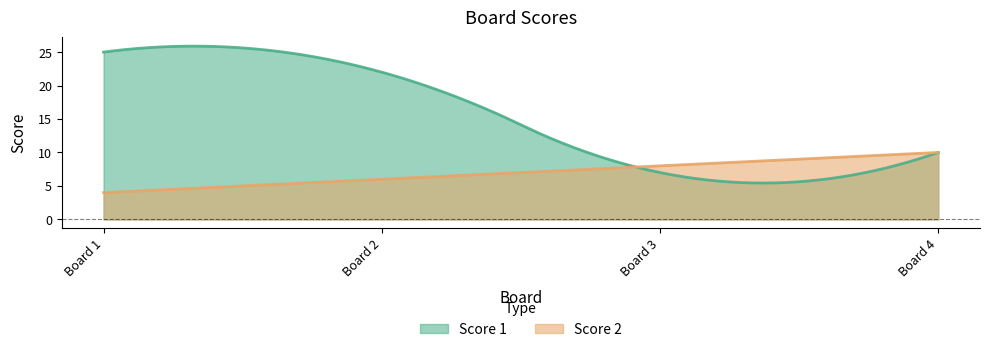

Where do Score 1 and Score 2 first cross each other?

2 and 3